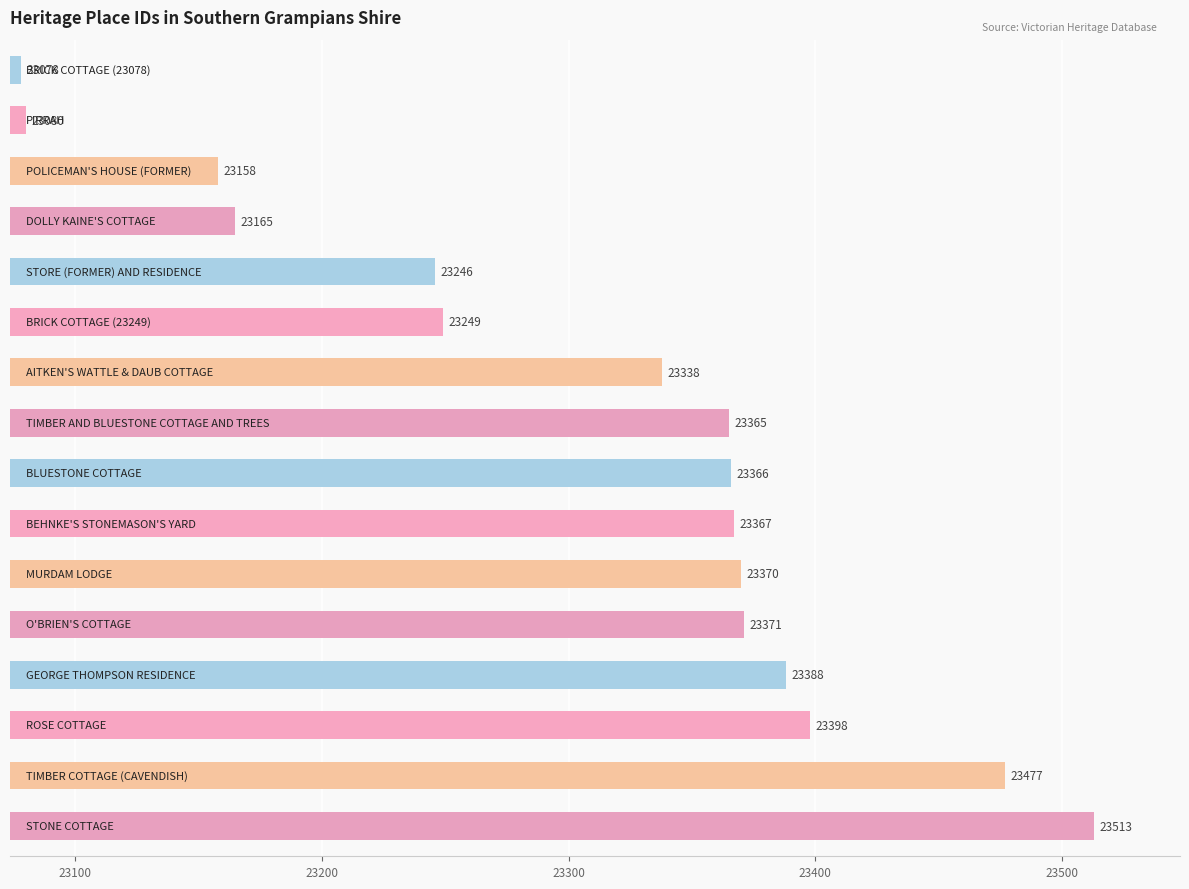

What is the minimum value shown in the chart?

23078